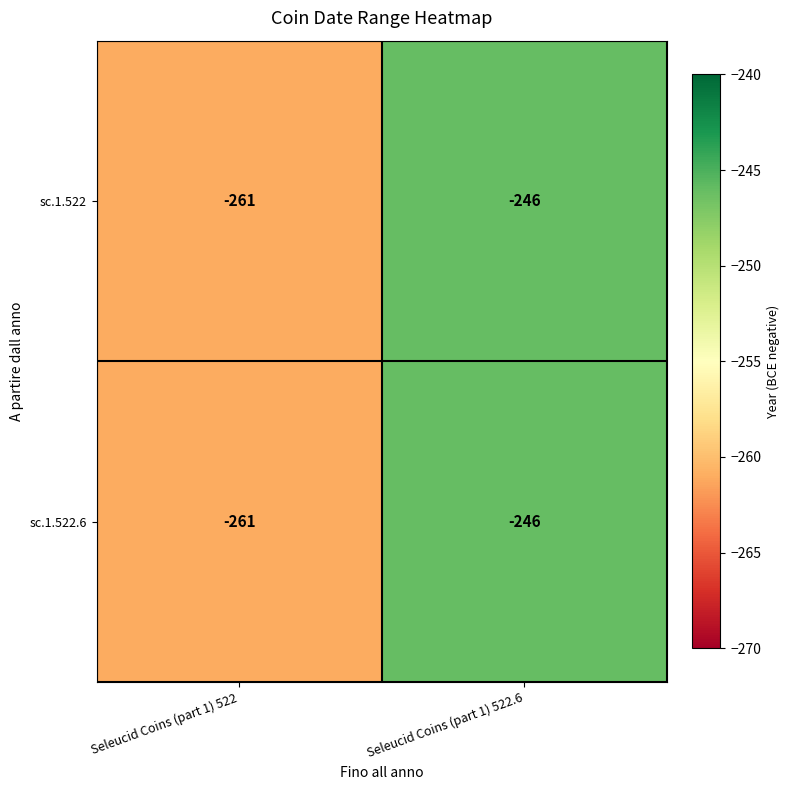

What is the minimum value shown in the chart?

-261